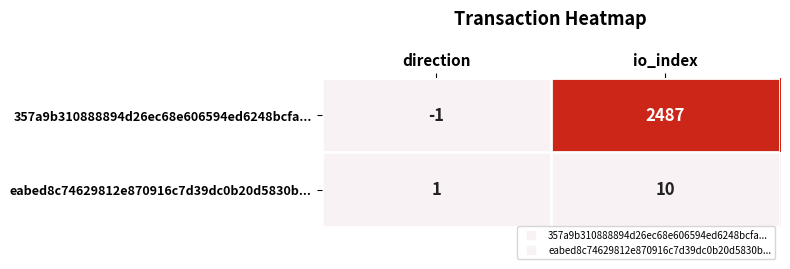

List the series in order of their peak value, lowest first.

eabed8c74629812e870916c7d39dc0b20d5830b..., 357a9b310888894d26ec68e606594ed6248bcfa...